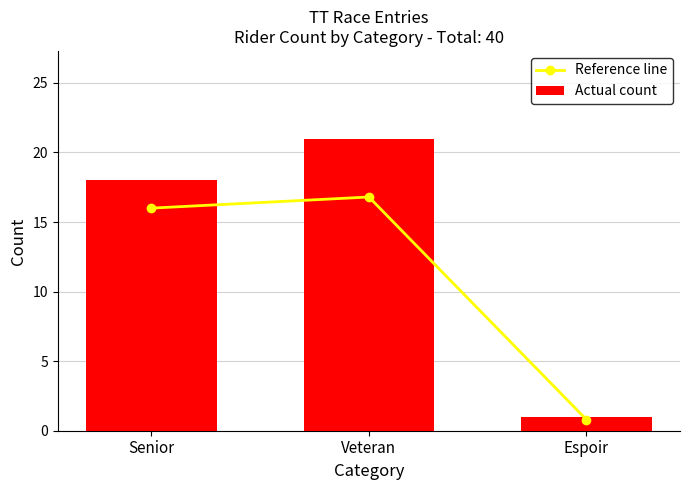

Reading left to right, what are all the values shown in this chart?

Reference line: Senior=16.0	Veteran=16.8	Espoir=0.8
Actual count: Senior=18.0	Veteran=21.0	Espoir=1.0